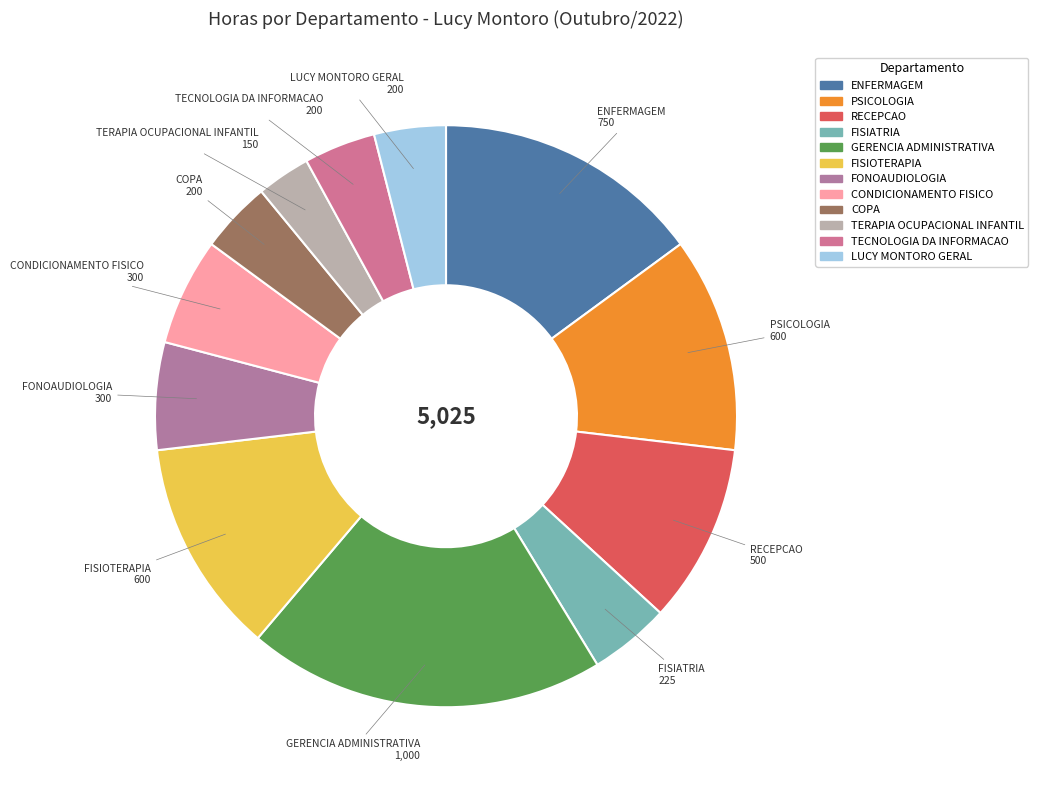

Is there a majority slice in this chart?

No